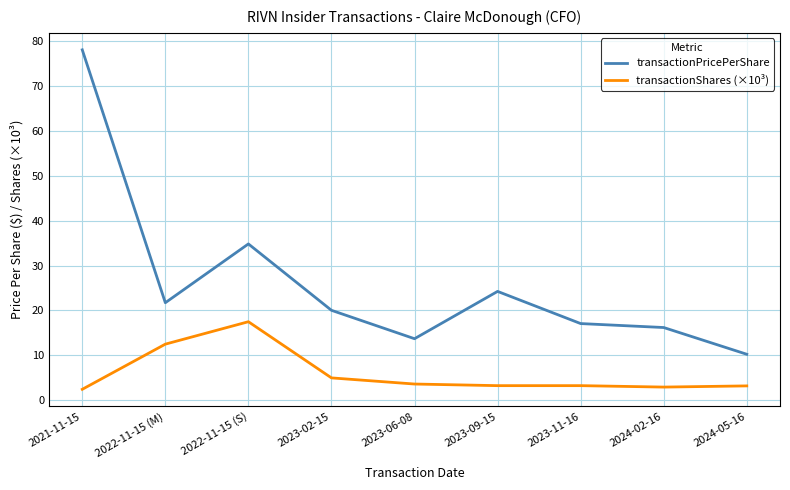

What position from the right is 2022-11-15 (S)?

7